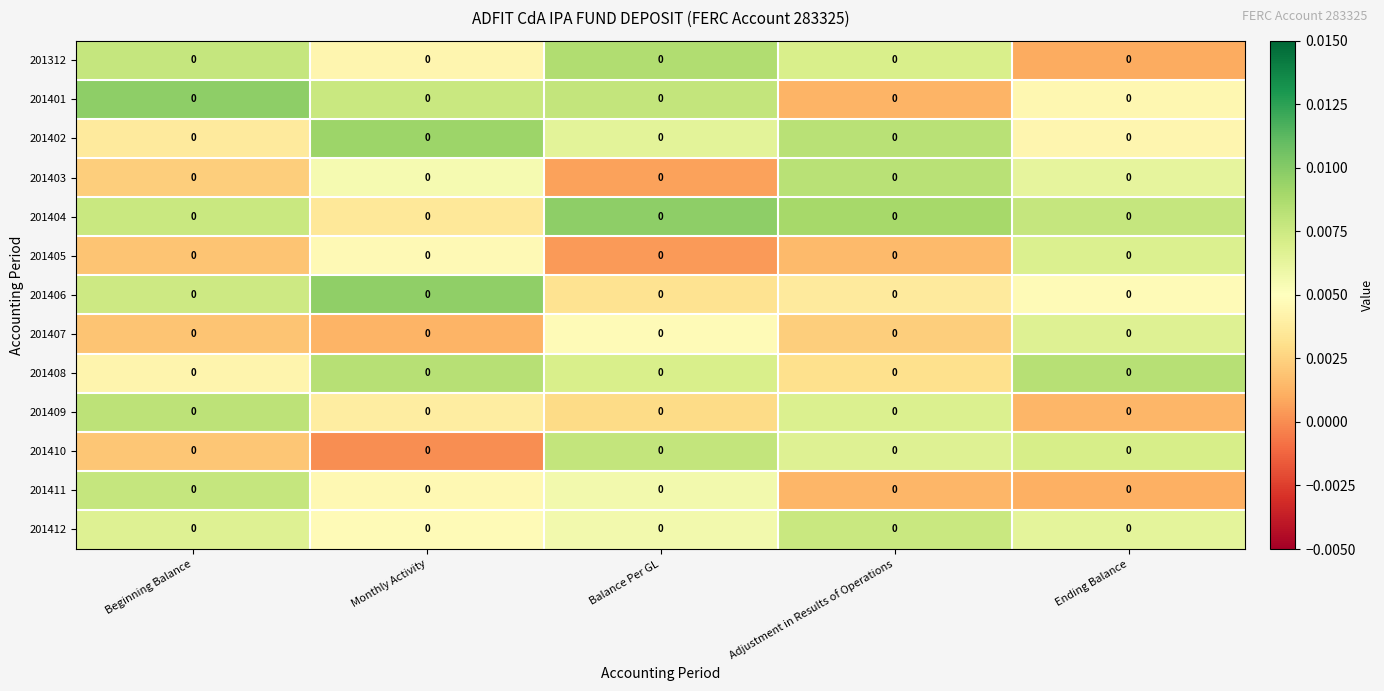

Reading left to right, transcribe all the data shown in this chart.

201312: Beginning Balance=0.0	Monthly Activity=0.0	Balance Per GL=0.0	Adjustment in Results of Operations=0.0	Ending Balance=0.0
201401: Beginning Balance=0.0	Monthly Activity=0.0	Balance Per GL=0.0	Adjustment in Results of Operations=0.0	Ending Balance=0.0
201402: Beginning Balance=0.0	Monthly Activity=0.0	Balance Per GL=0.0	Adjustment in Results of Operations=0.0	Ending Balance=0.0
201403: Beginning Balance=0.0	Monthly Activity=0.0	Balance Per GL=0.0	Adjustment in Results of Operations=0.0	Ending Balance=0.0
201404: Beginning Balance=0.0	Monthly Activity=0.0	Balance Per GL=0.0	Adjustment in Results of Operations=0.0	Ending Balance=0.0
201405: Beginning Balance=0.0	Monthly Activity=0.0	Balance Per GL=0.0	Adjustment in Results of Operations=0.0	Ending Balance=0.0
201406: Beginning Balance=0.0	Monthly Activity=0.0	Balance Per GL=0.0	Adjustment in Results of Operations=0.0	Ending Balance=0.0
201407: Beginning Balance=0.0	Monthly Activity=0.0	Balance Per GL=0.0	Adjustment in Results of Operations=0.0	Ending Balance=0.0
201408: Beginning Balance=0.0	Monthly Activity=0.0	Balance Per GL=0.0	Adjustment in Results of Operations=0.0	Ending Balance=0.0
201409: Beginning Balance=0.0	Monthly Activity=0.0	Balance Per GL=0.0	Adjustment in Results of Operations=0.0	Ending Balance=0.0
201410: Beginning Balance=0.0	Monthly Activity=0.0	Balance Per GL=0.0	Adjustment in Results of Operations=0.0	Ending Balance=0.0
201411: Beginning Balance=0.0	Monthly Activity=0.0	Balance Per GL=0.0	Adjustment in Results of Operations=0.0	Ending Balance=0.0
201412: Beginning Balance=0.0	Monthly Activity=0.0	Balance Per GL=0.0	Adjustment in Results of Operations=0.0	Ending Balance=0.0